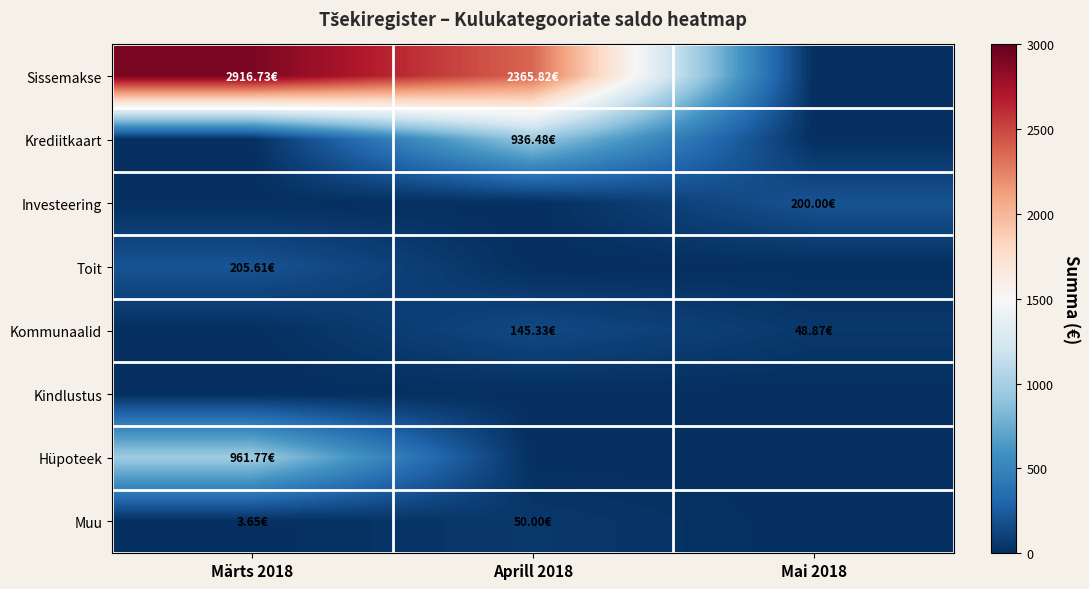

Which series has the largest total across all categories?

Sissemakse